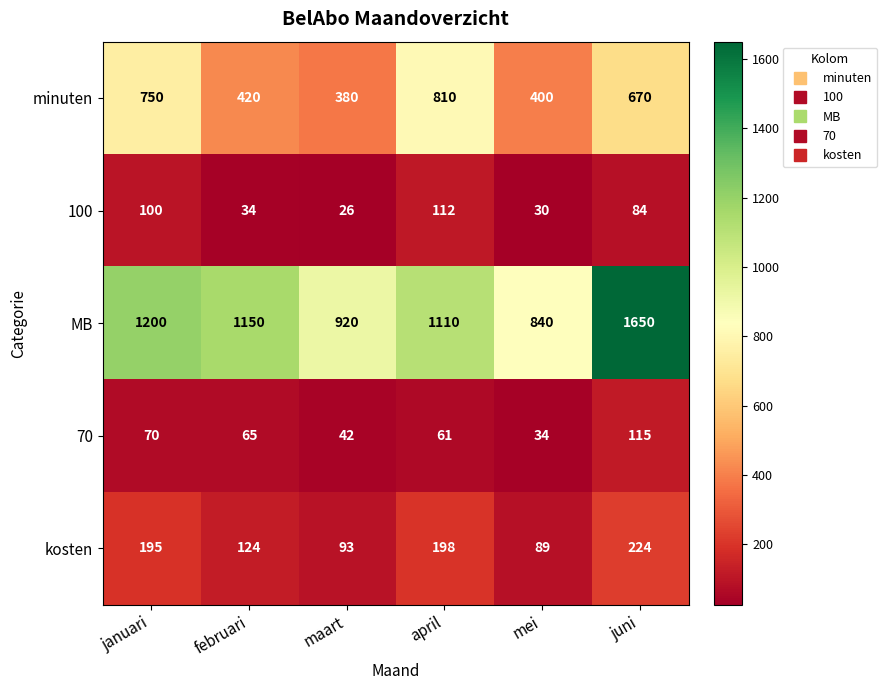

At which category is the sum across all series the highest?

juni